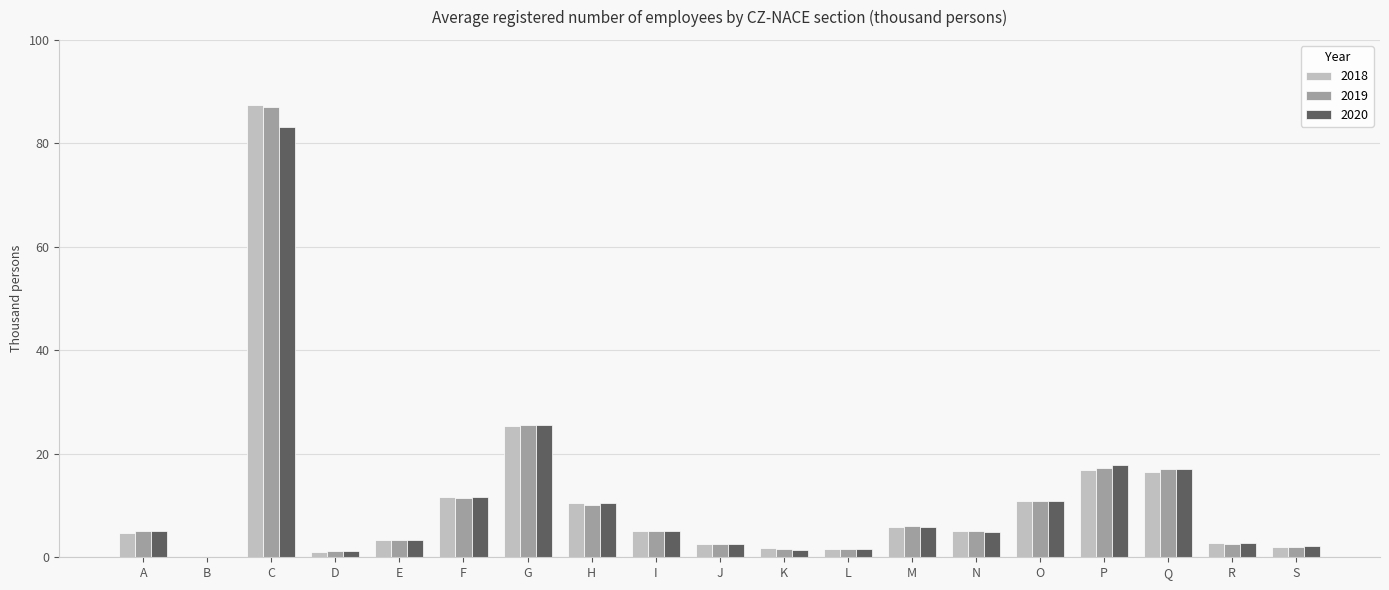

Is the value of 2018 at H greater than the value of 2019 at G?

No